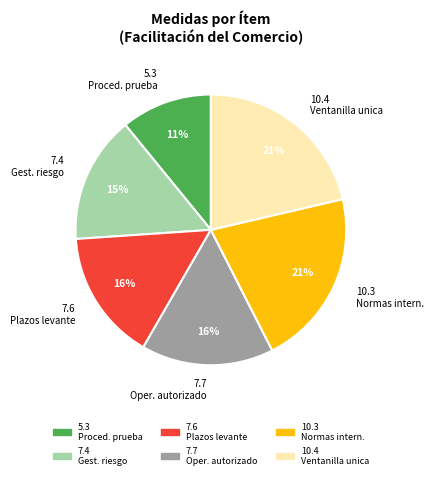

Is there a majority slice in this chart?

No